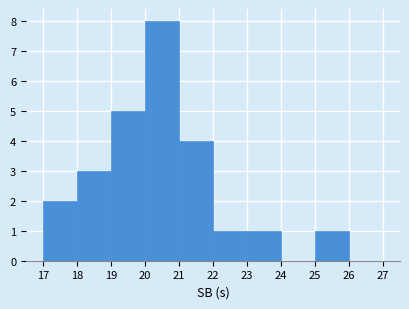

Reading left to right, list every bar in this chart as the range it spans on the x-axis followed by its height. The values are not printed on the chart, so give them approximately, as read against the axis.

17 to 18: 2
18 to 19: 3
19 to 20: 5
20 to 21: 8
21 to 22: 4
22 to 23: 1
23 to 24: 1
24 to 25: 0
25 to 26: 1
26 to 27: 0